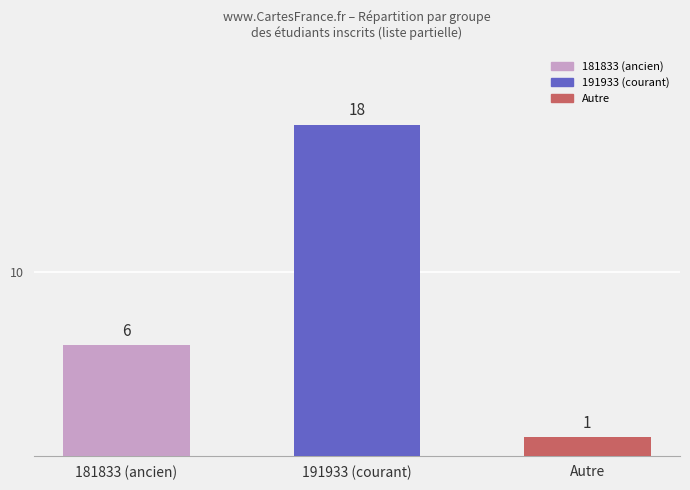

What is the approximate value at 181833 (ancien), to the nearest 10?

10